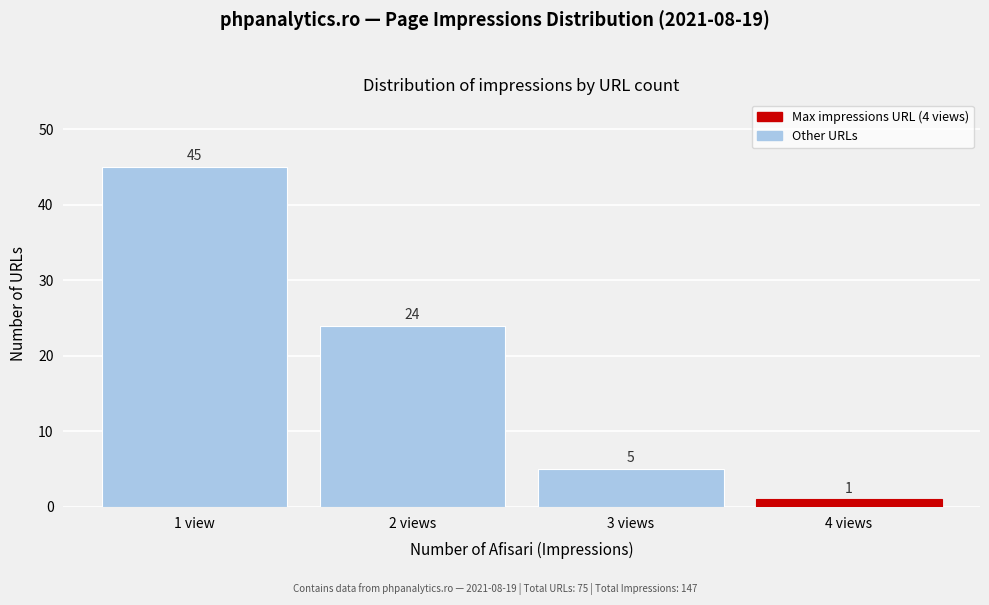

Reading left to right, transcribe all the data shown in this chart.

1 view=45	2 views=24	3 views=5	4 views=1